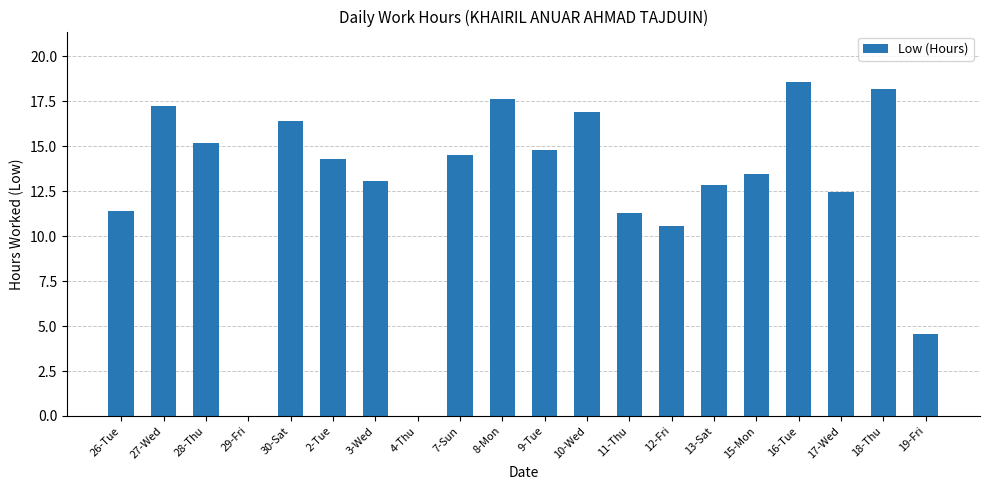

Between 29-Fri and 7-Sun, which is larger?

7-Sun